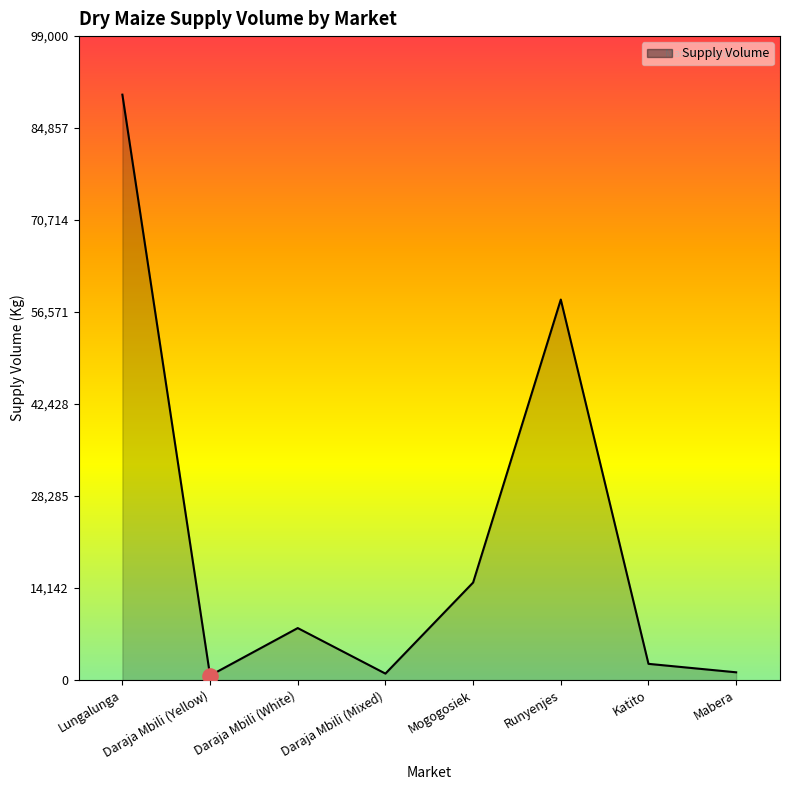

What is the change in value from Lungalunga to Mabera?

-88800